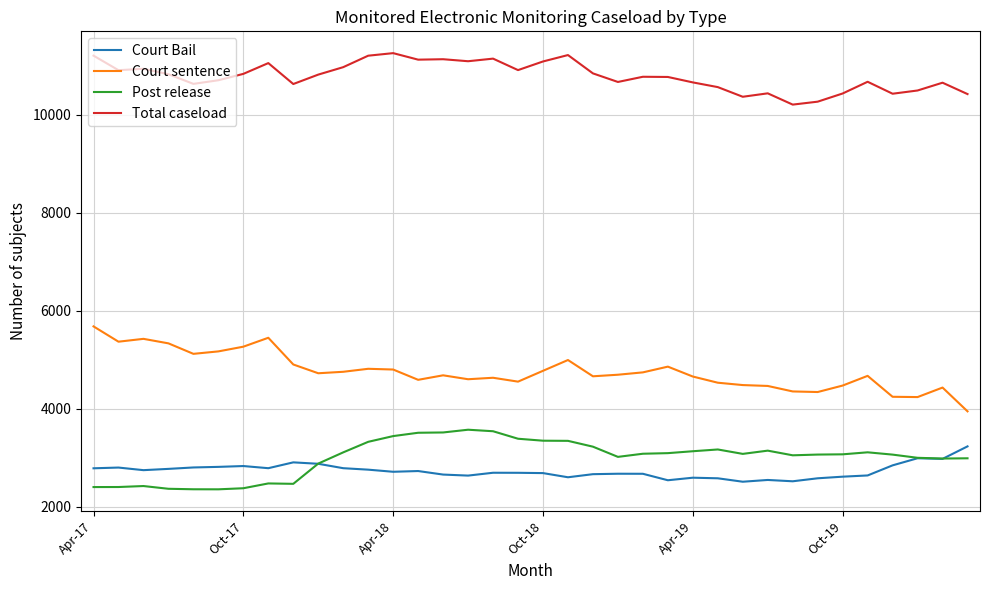

What is the highest value of the Post release series?

3574